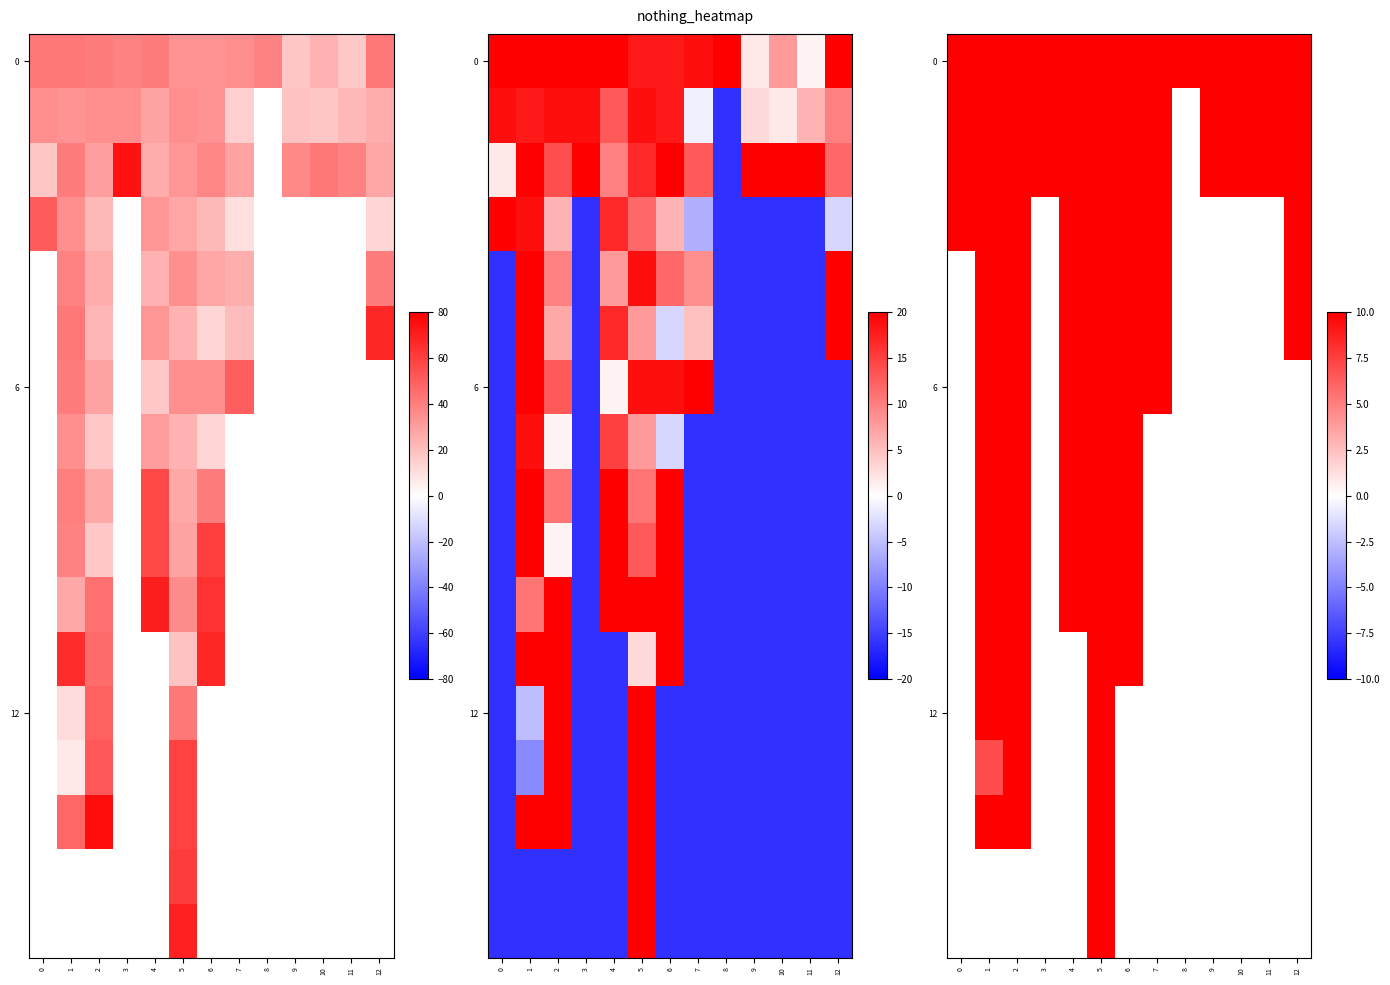

Is it true that row_7 equals -15 at 3?

False